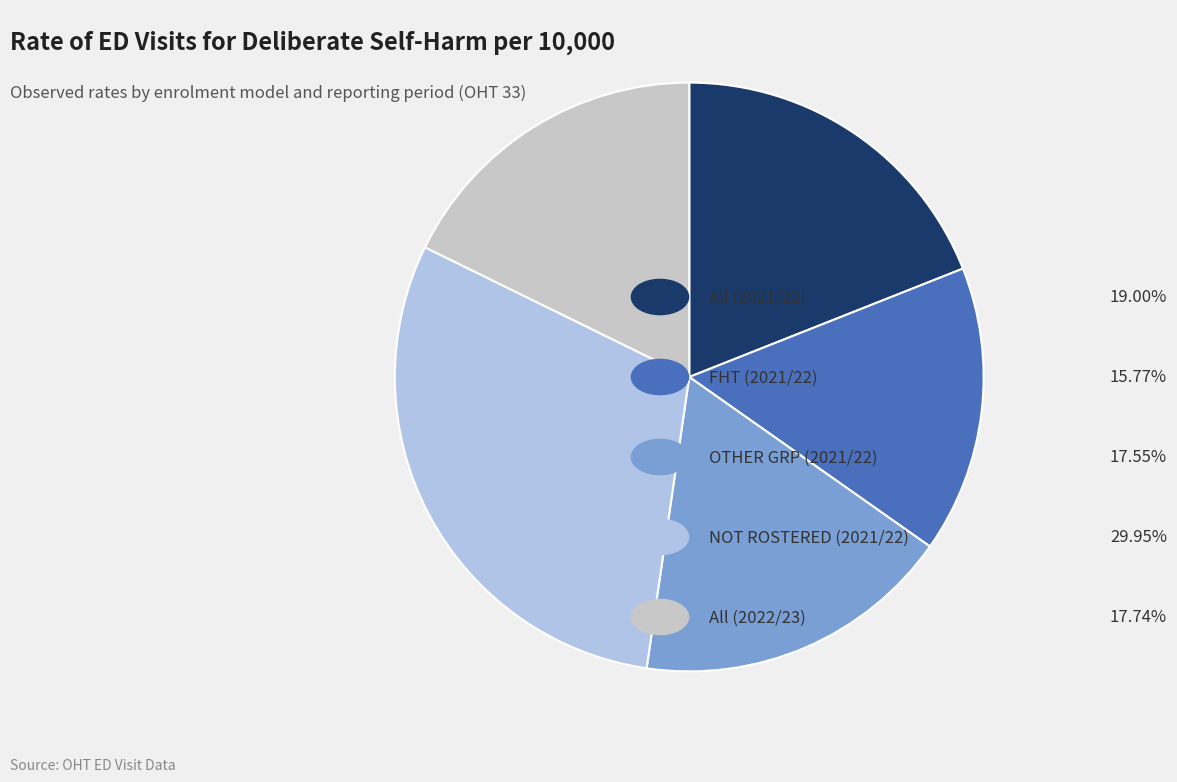

Is there any slice that represents more than half of the pie?

No